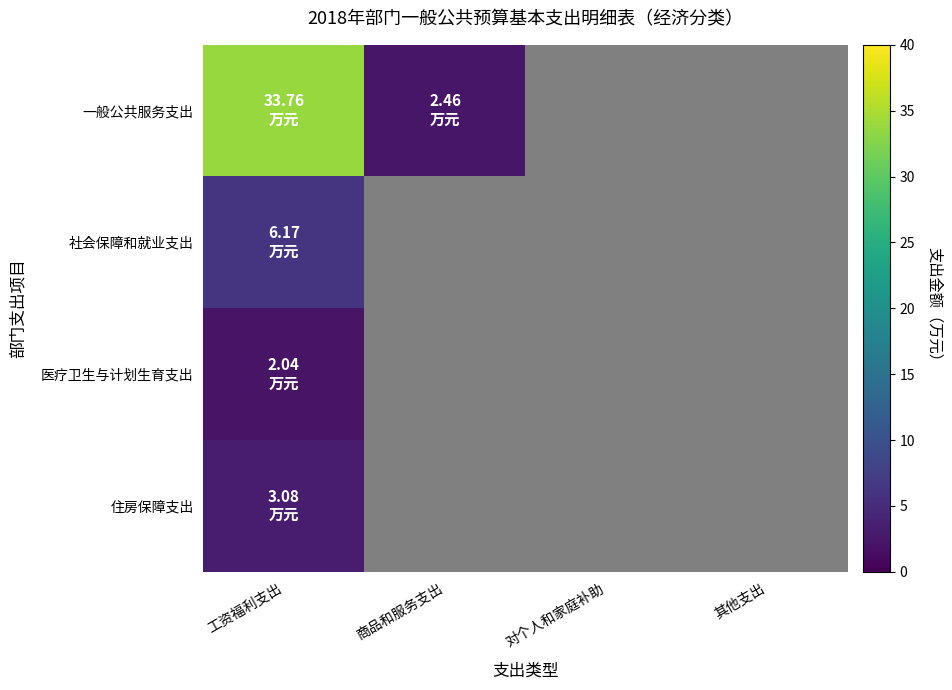

Which label corresponds to the largest value in the chart?

工资福利支出